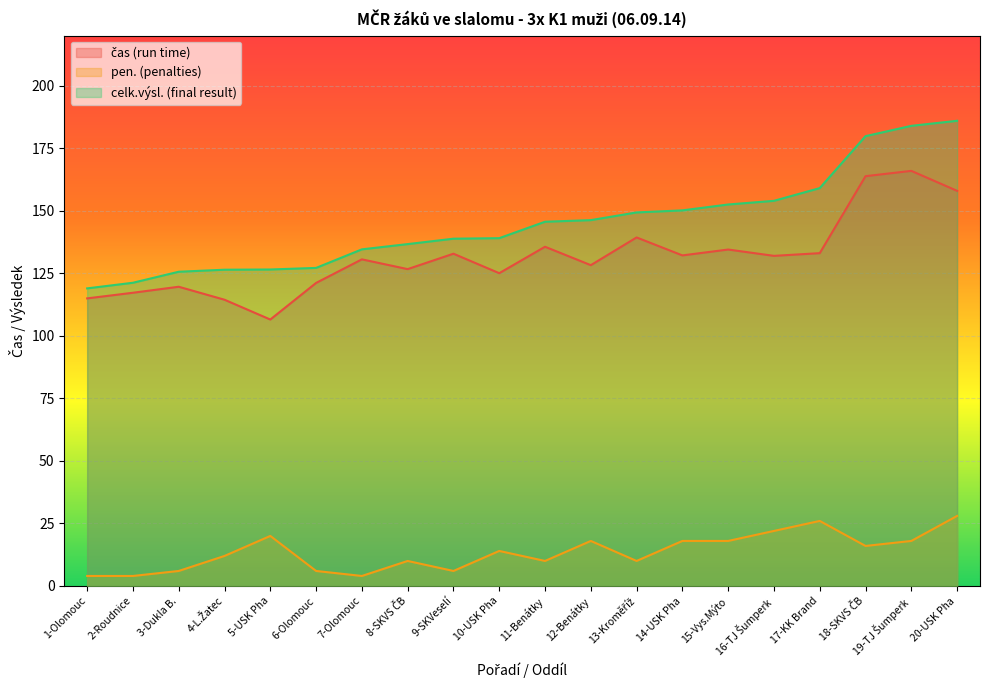

How many data points does each series have?

20